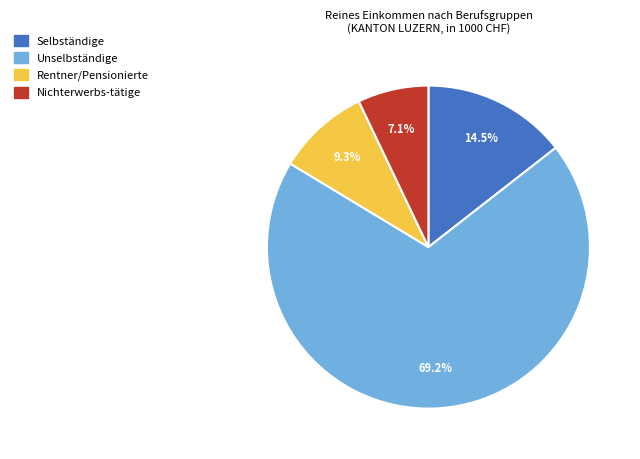

How much of the chart is everything except Selbständige?

85.5%